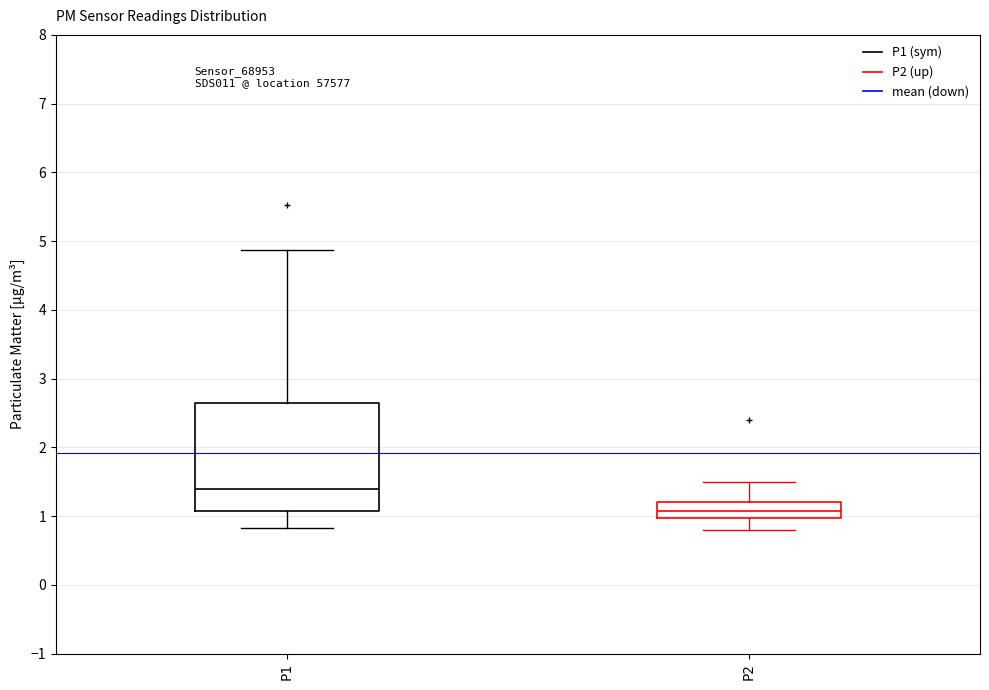

Reading left to right, read every box against the y-axis: the position of its median line, the range the box covers, and the ends of its whiskers. The values are not printed on the chart, so give them approximately, as read against the axis.

P1: median 1.4, box 1.1 to 2.7, whiskers 0.8 to 4.9
P2: median 1.1, box 1.0 to 1.2, whiskers 0.8 to 1.5